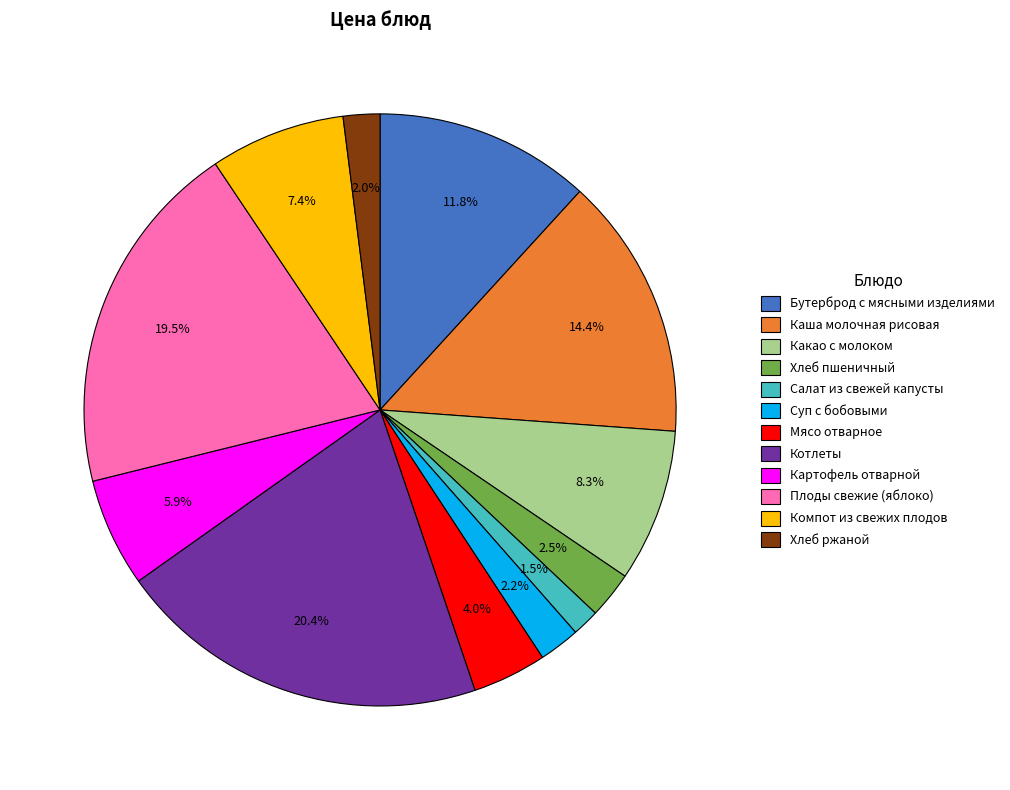

Is Картофель отварной the majority of the pie?

No